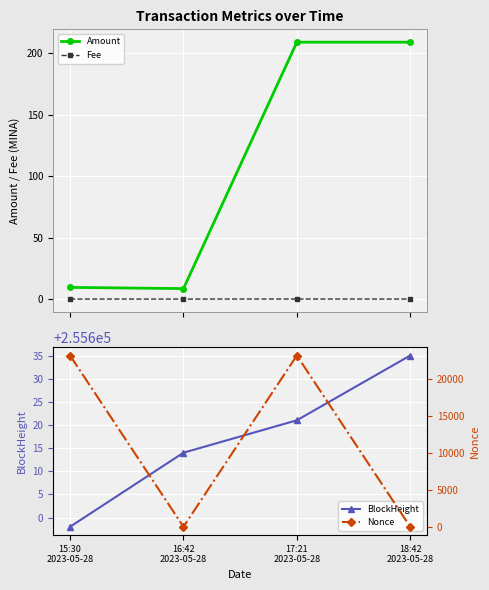

What is the average value of the BlockHeight series?

255617